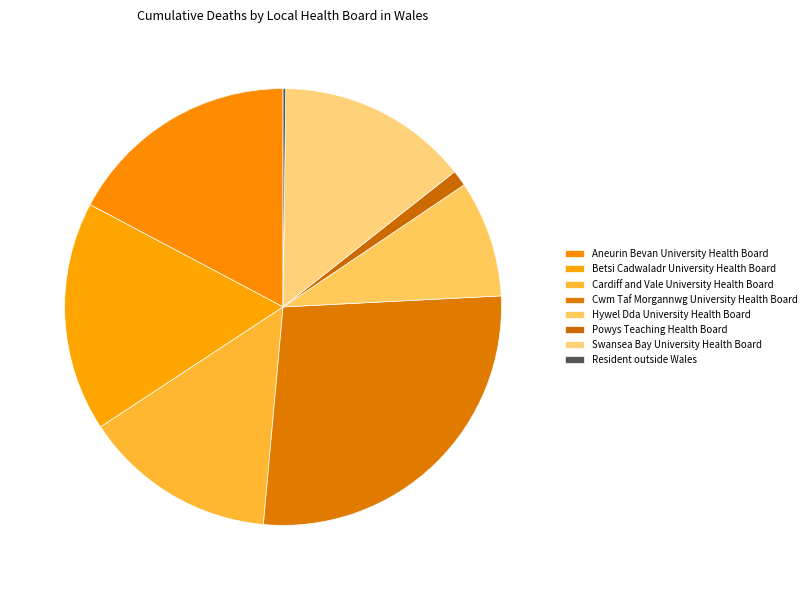

Does any single category account for the majority?

No